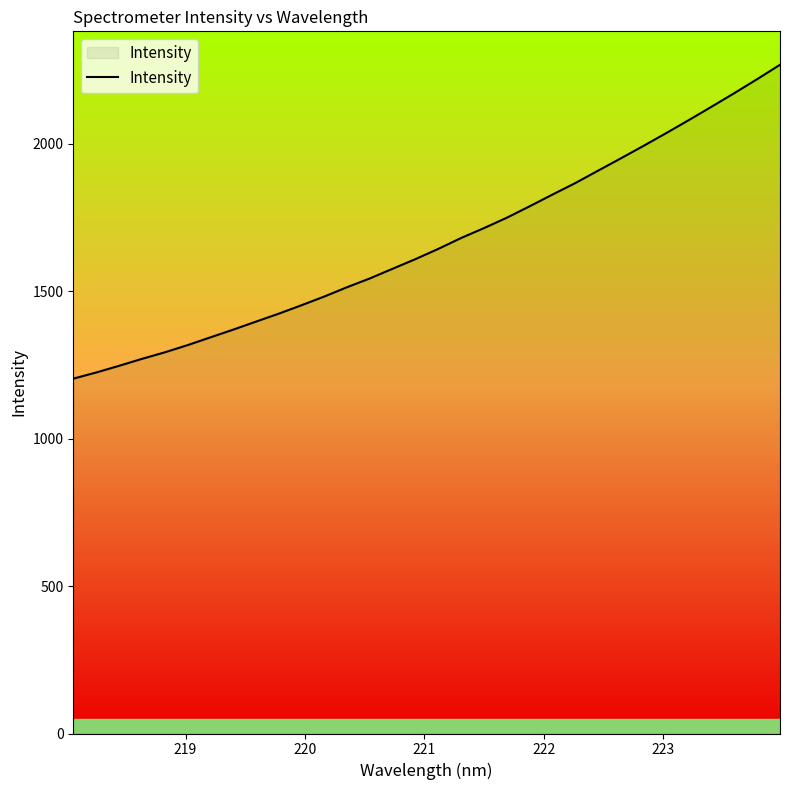

What is the greatest value displayed?

2268.2